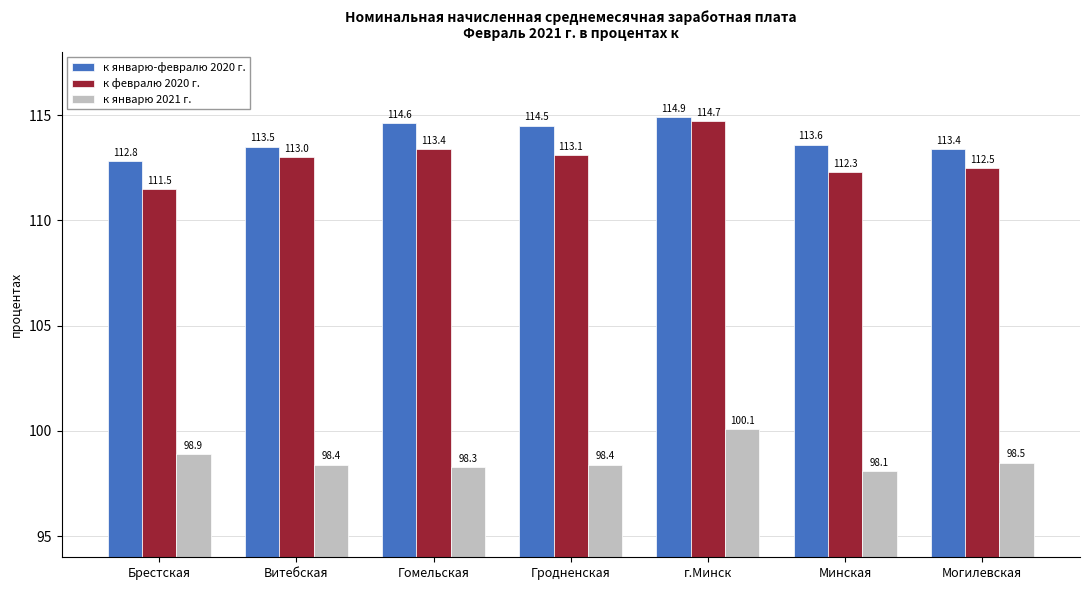

What is the value of the к январю-февралю 2020 г. bar at the 7th from the left?

113.4